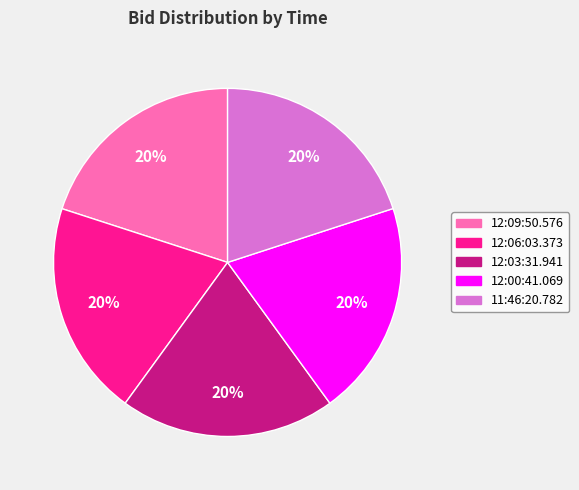

Count the number of slices in the pie.

5